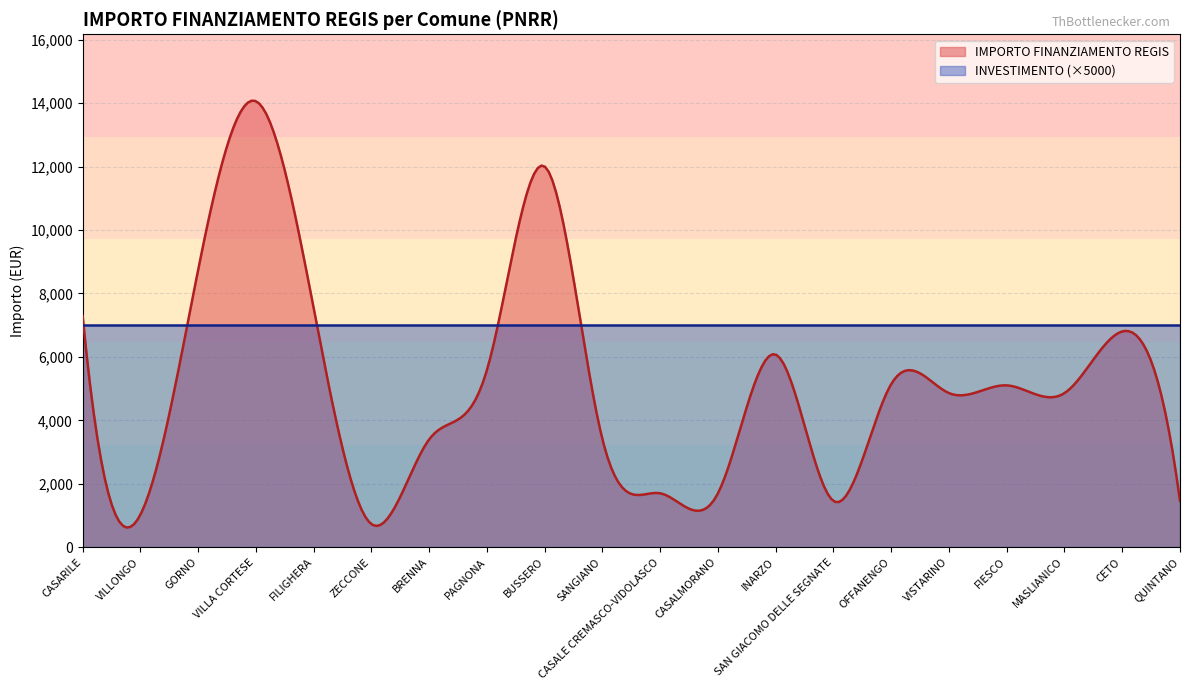

Which series has the largest total across all categories?

INVESTIMENTO (×5000)